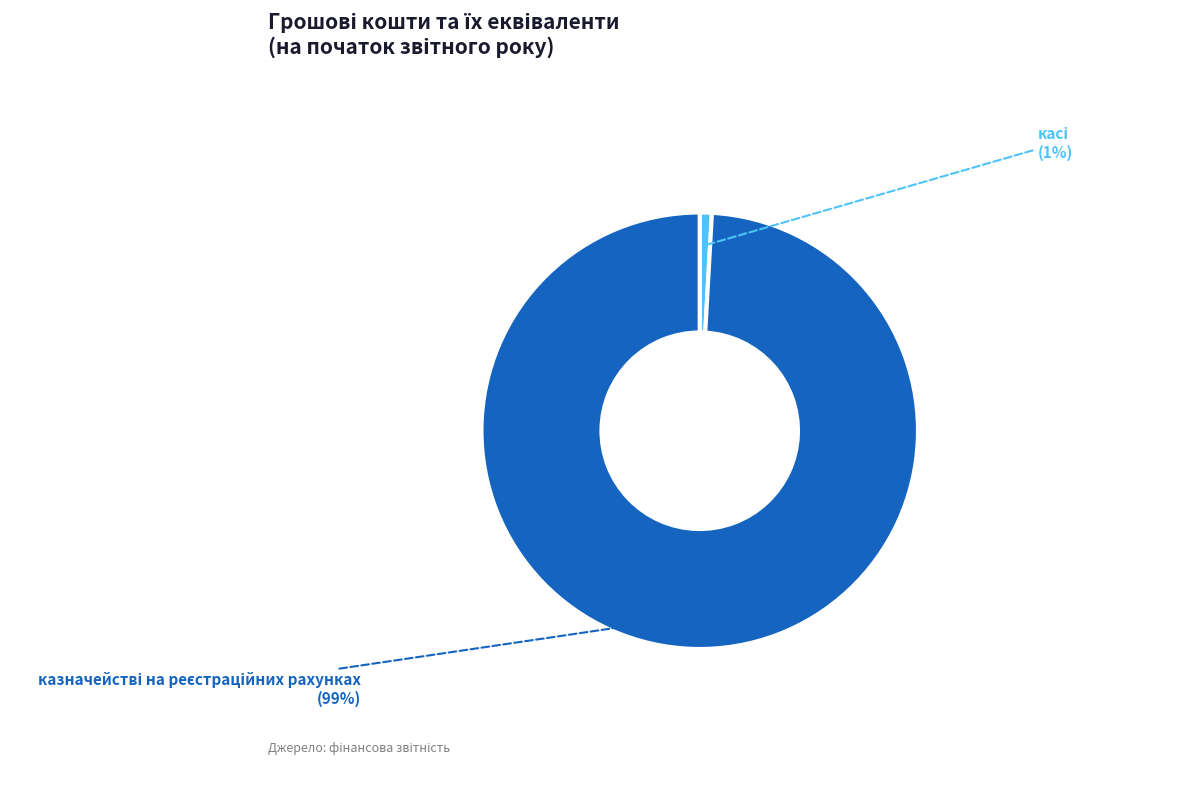

How many segments does this pie chart have?

2